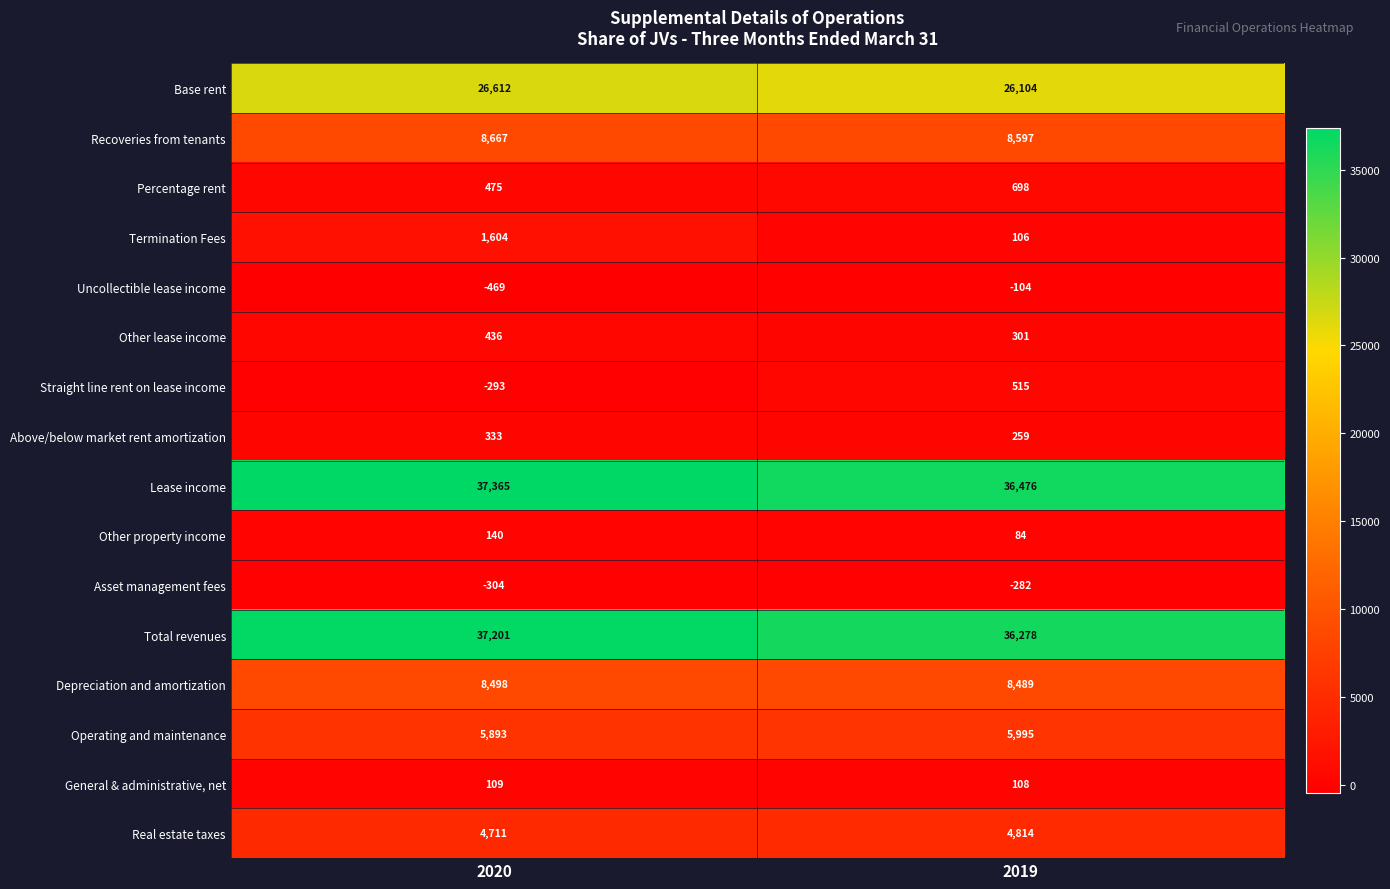

Where is General & administrative, net nearest to the value 108?

2019